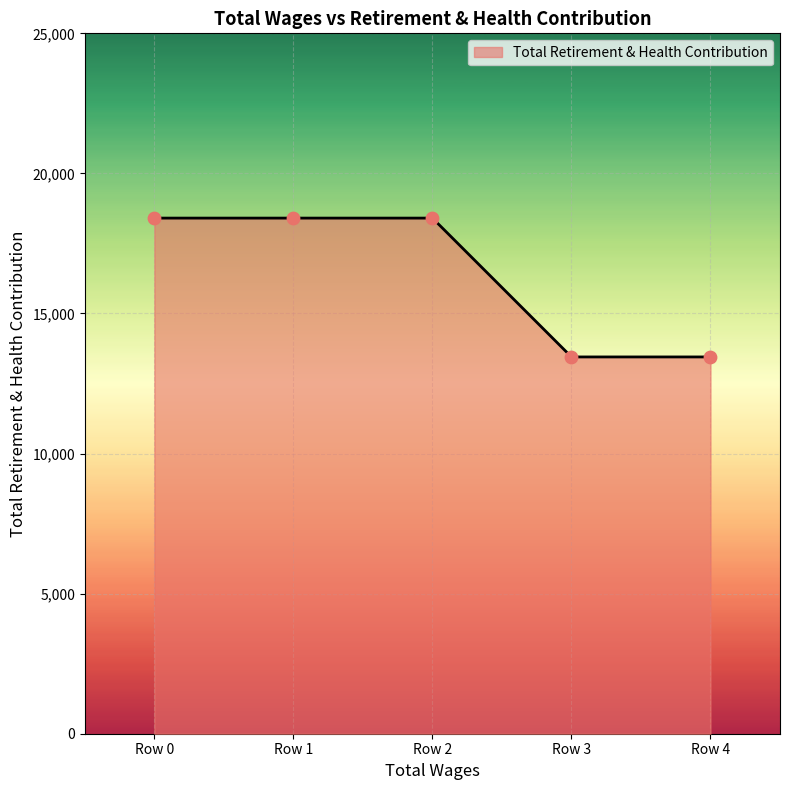

What is the change in value from Row 1 to Row 4?

-4956